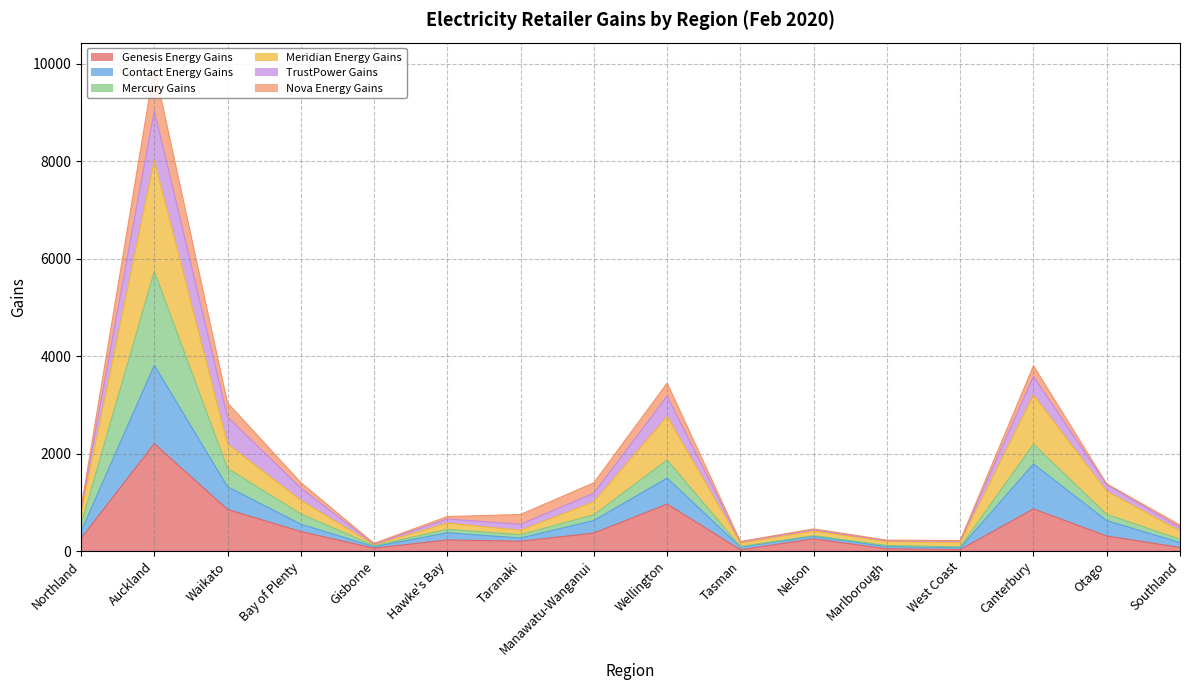

True or false: Contact Energy Gains has a value of 273 at Southland.

False